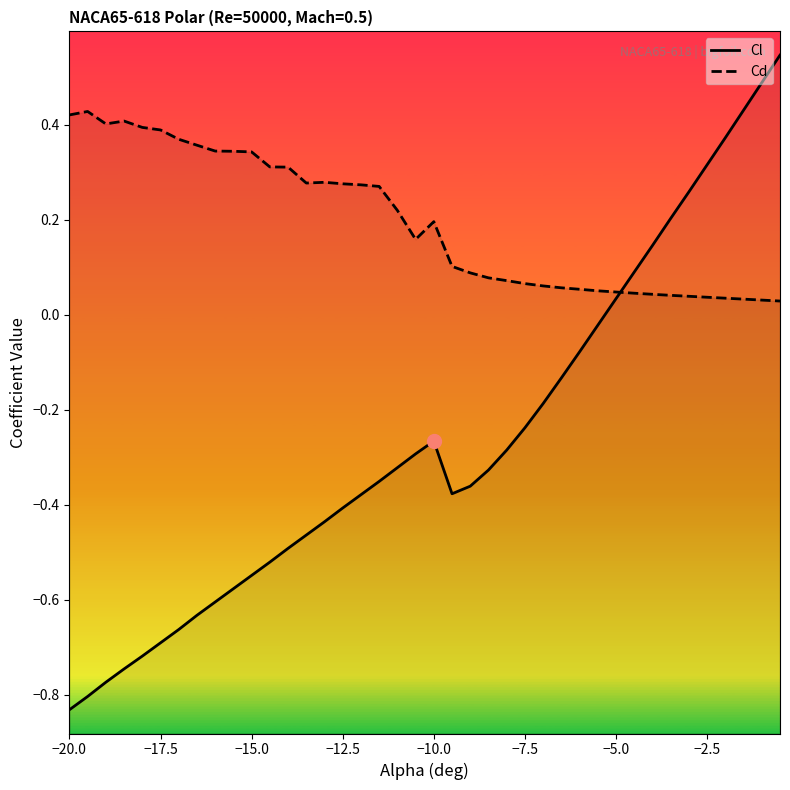

Does the chart have visible grid lines?

No